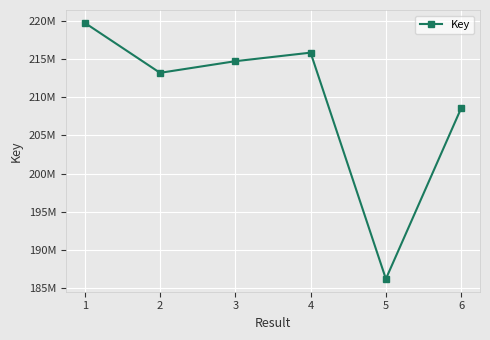

Does the chart have visible grid lines?

Yes